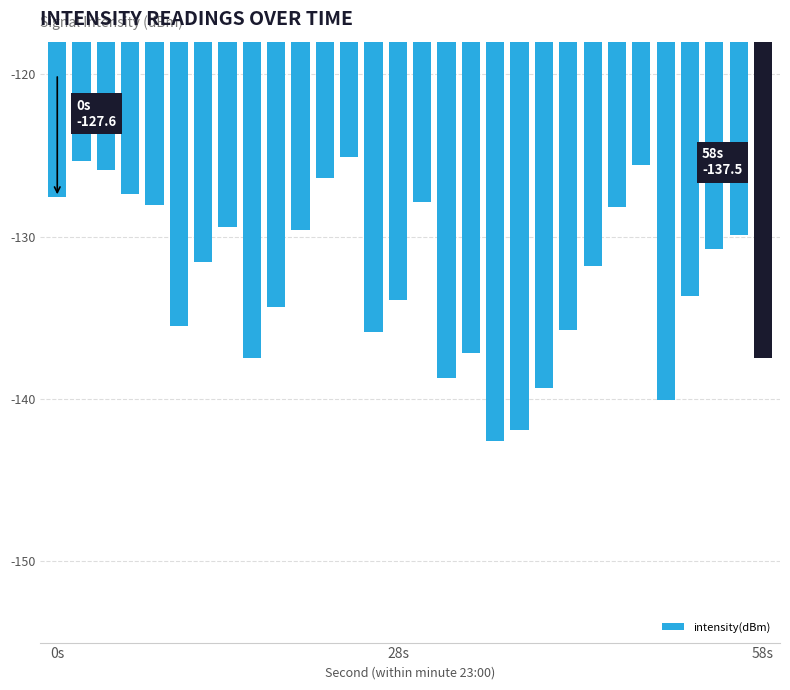

What is the minimum value shown in the chart?

-142.6